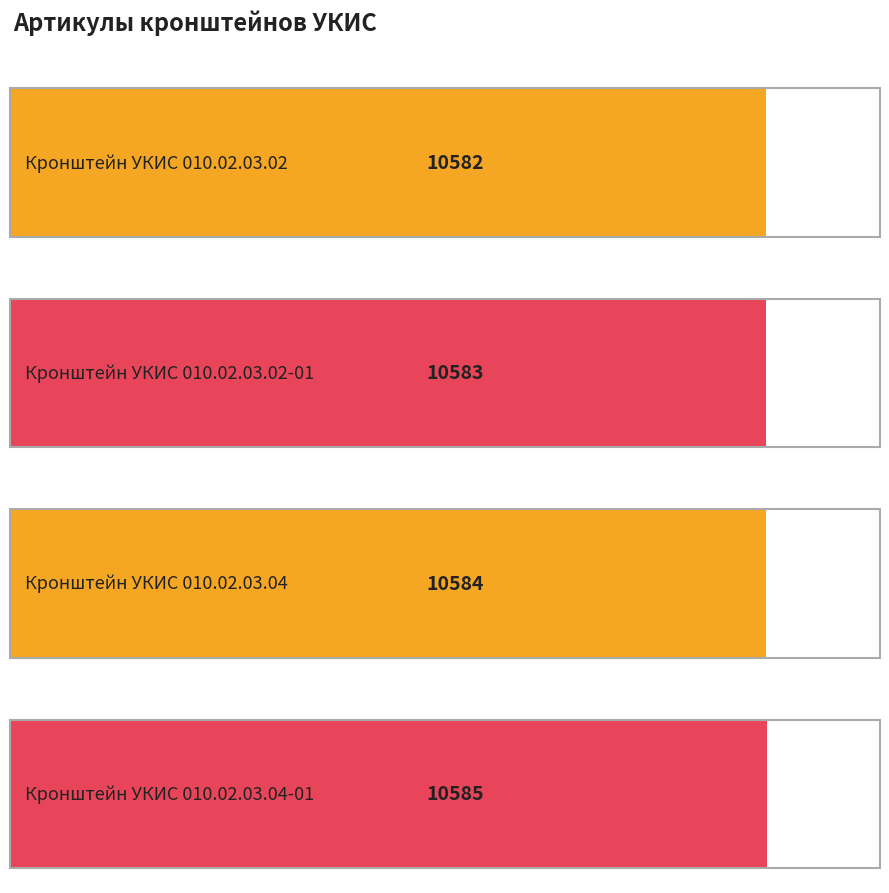

List the labels in order of value, largest first.

Кронштейн УКИС 010.02.03.04-01, Кронштейн УКИС 010.02.03.04, Кронштейн УКИС 010.02.03.02-01, Кронштейн УКИС 010.02.03.02